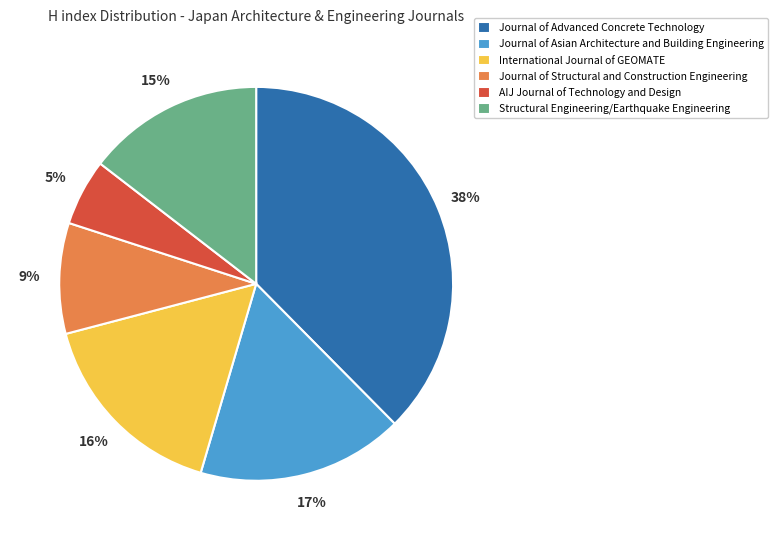

To the nearest percent, what percentage of the pie is International Journal of GEOMATE?

16%